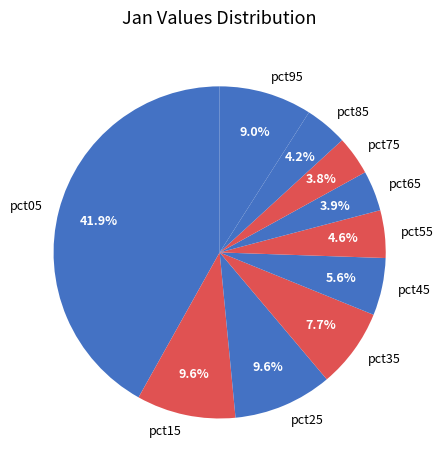

Is it true that pct15 is 22% of the pie?

False